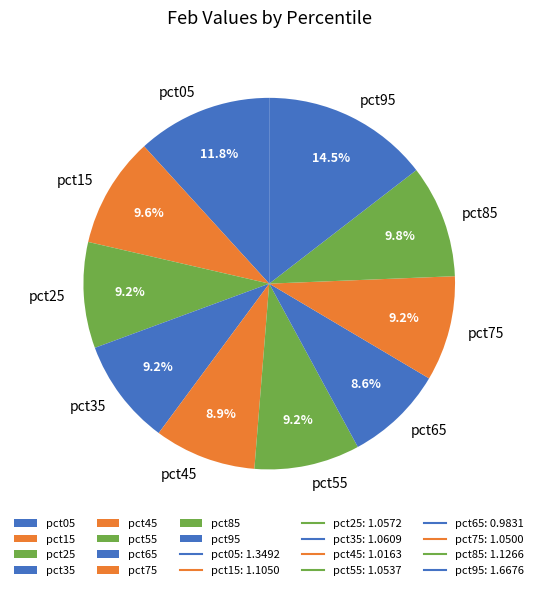

Count the number of slices in the pie.

10